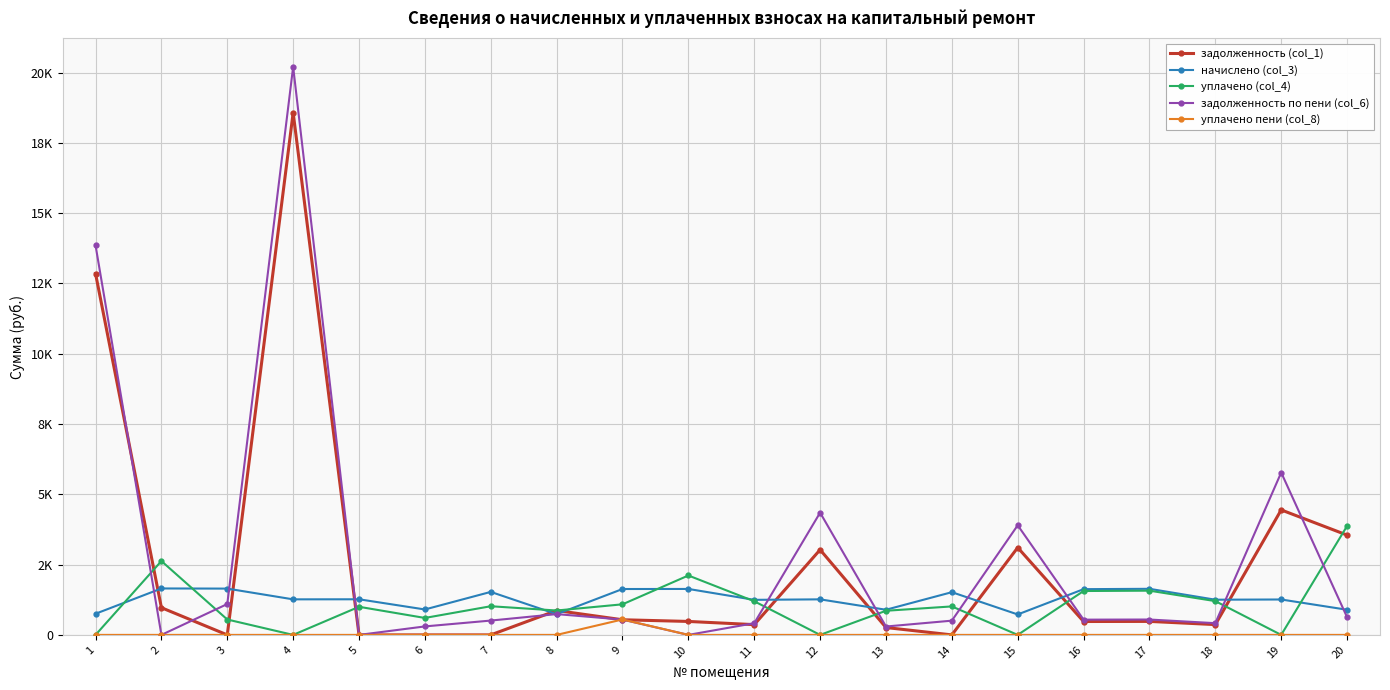

What are all the series names shown in the legend?

задолженность (col_1), начислено (col_3), уплачено (col_4), задолженность по пени (col_6), уплачено пени (col_8)